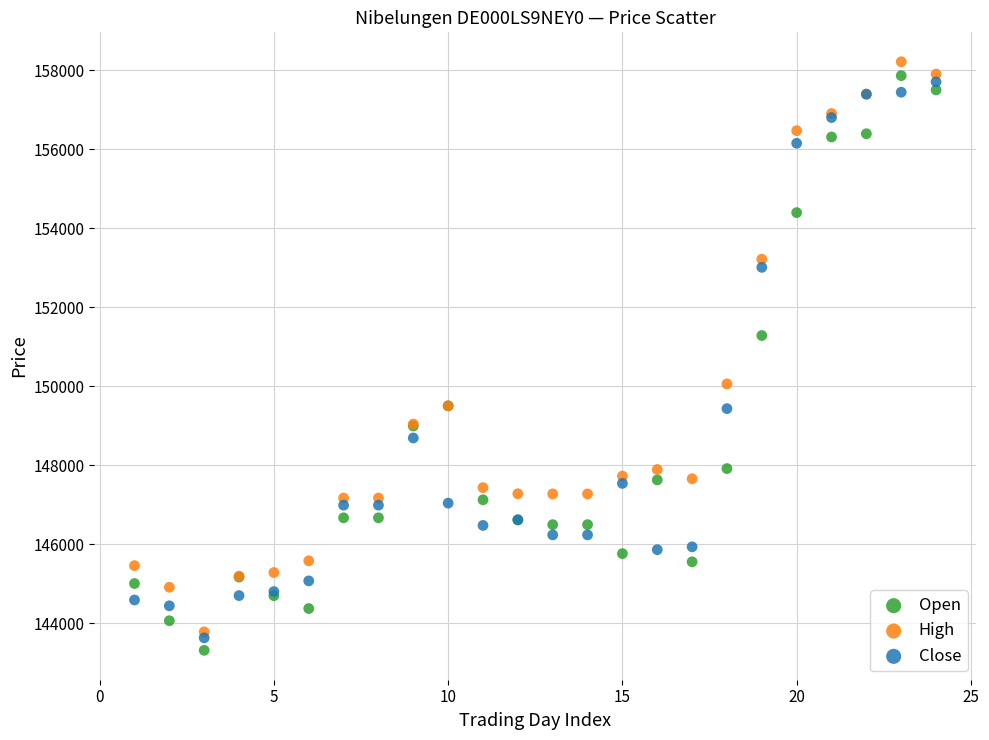

In the Open series, what Y value is closest to 150584?

151279